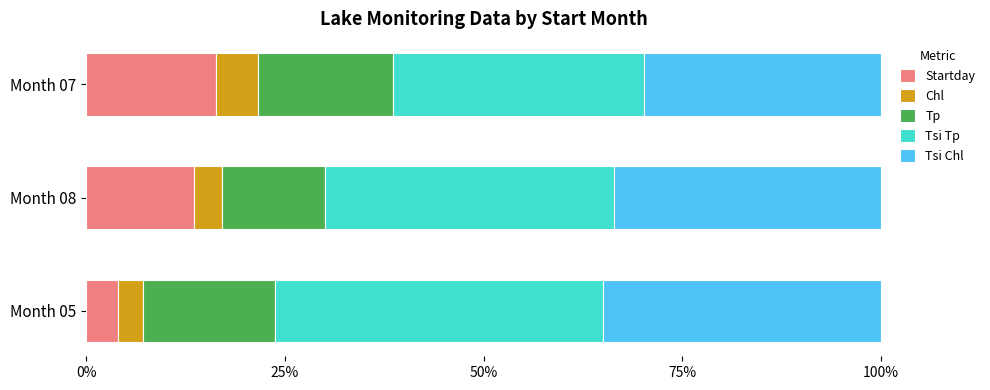

At which label does Startday reach its peak?

Month 07